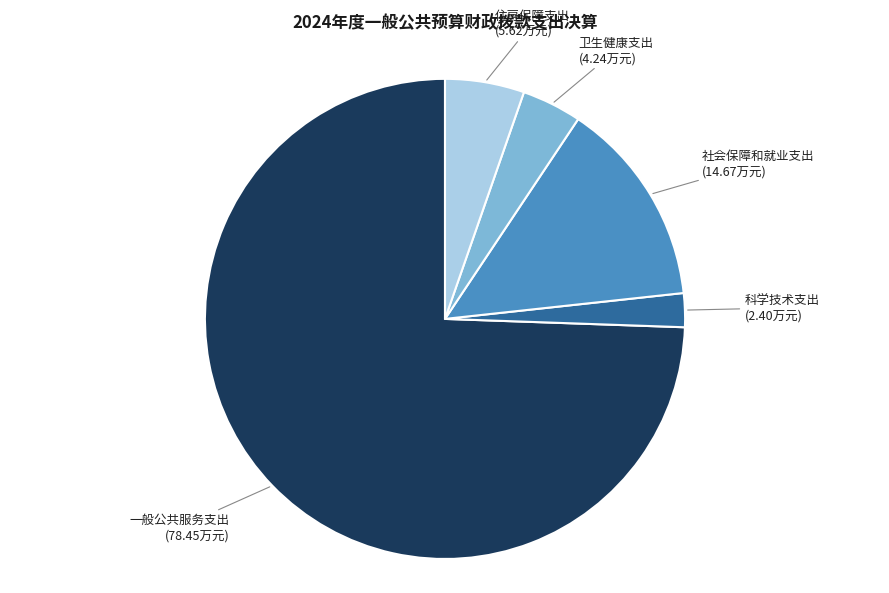

The 社会保障和就业支出 slice represents 14% of the pie. True or false?

True